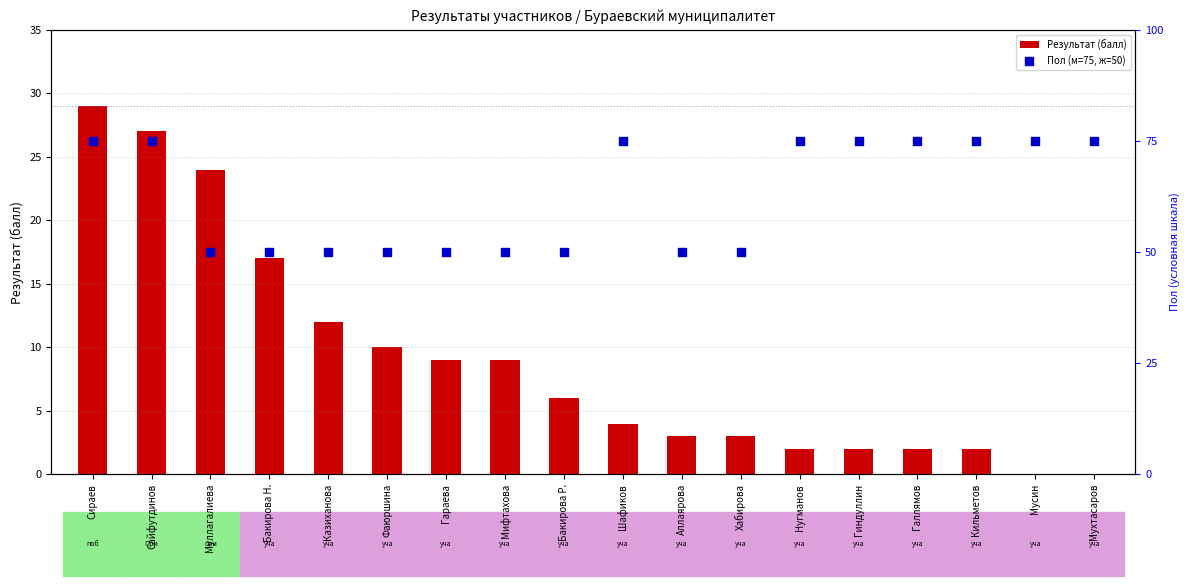

Which series has the largest Y range (max minus min)?

Результат (балл)